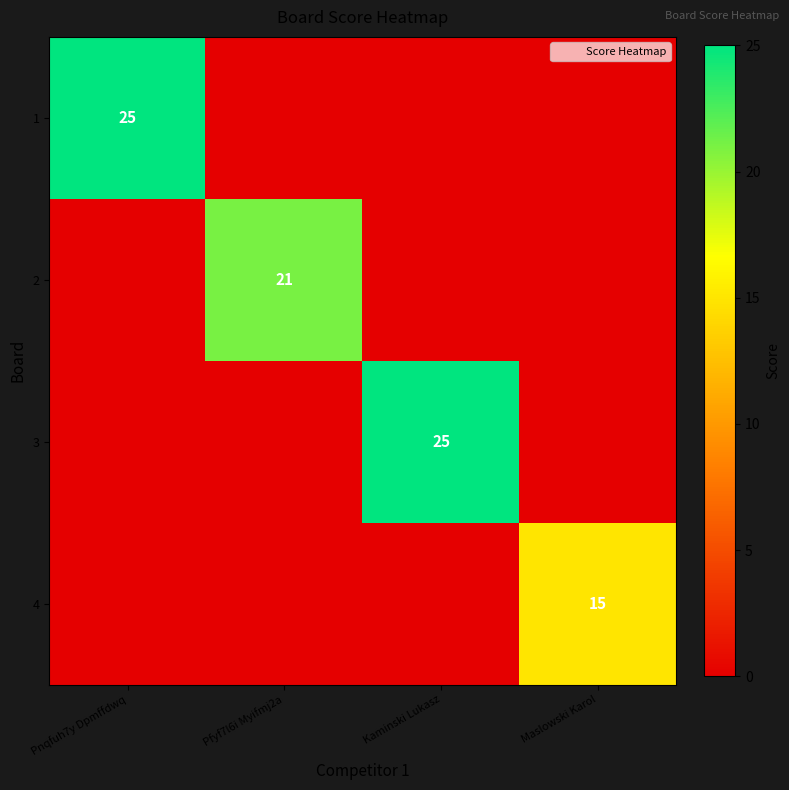

At how many categories does at least one series exceed 23?

2